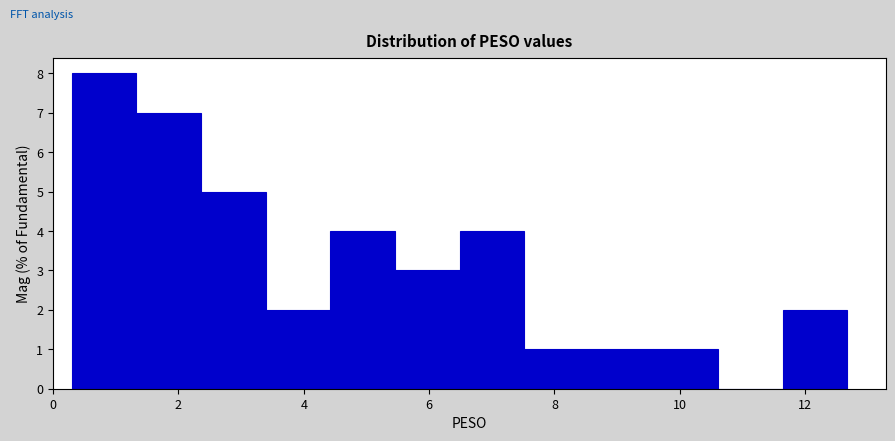

Which range on the x-axis has the tallest bar?

0.4 to 1.4